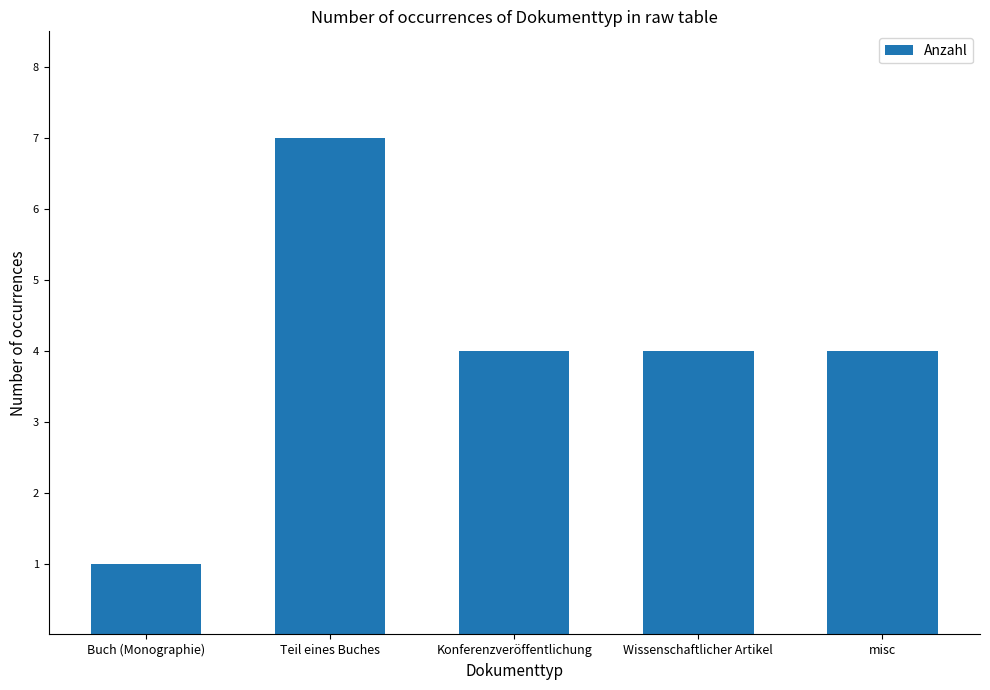

Read the value at Konferenzveröffentlichung.

4